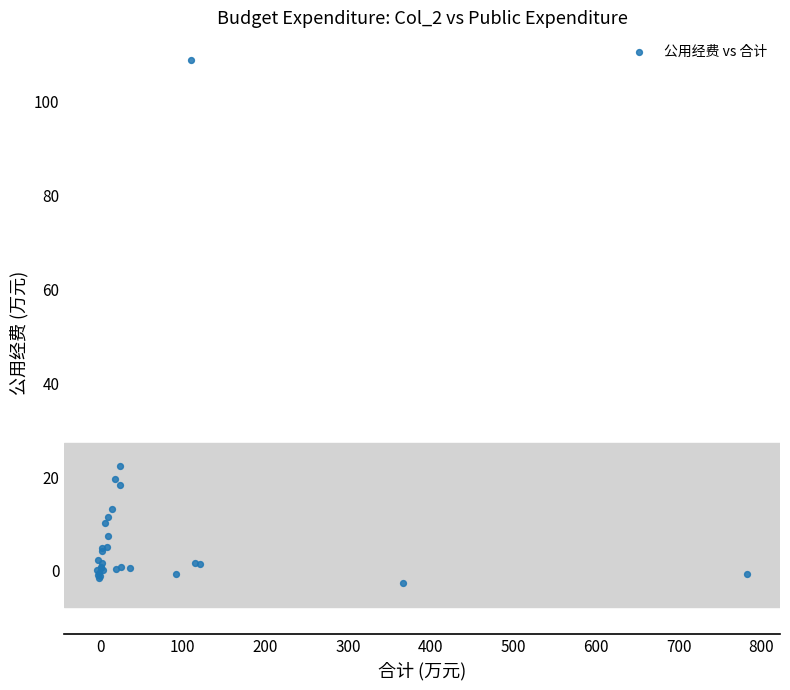

What Y value in the scatter plot is closest to 53?

22.3